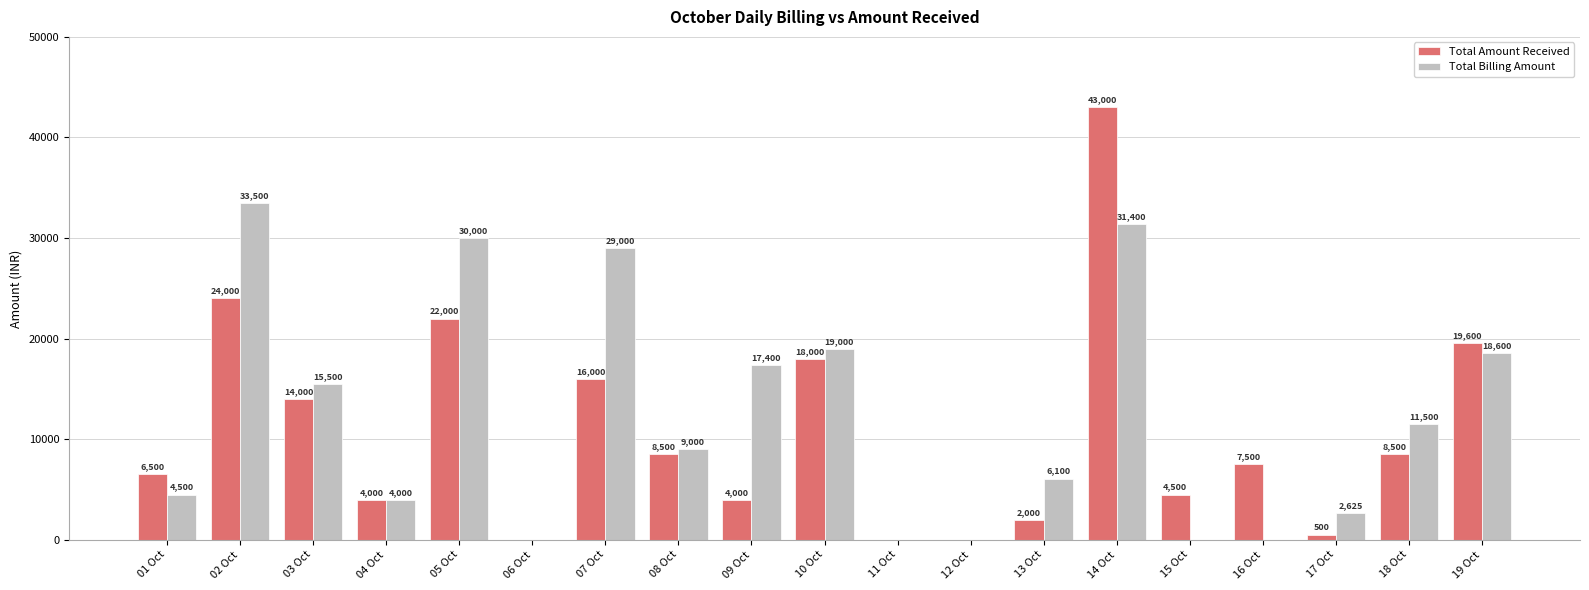

How many series are shown in this chart?

2